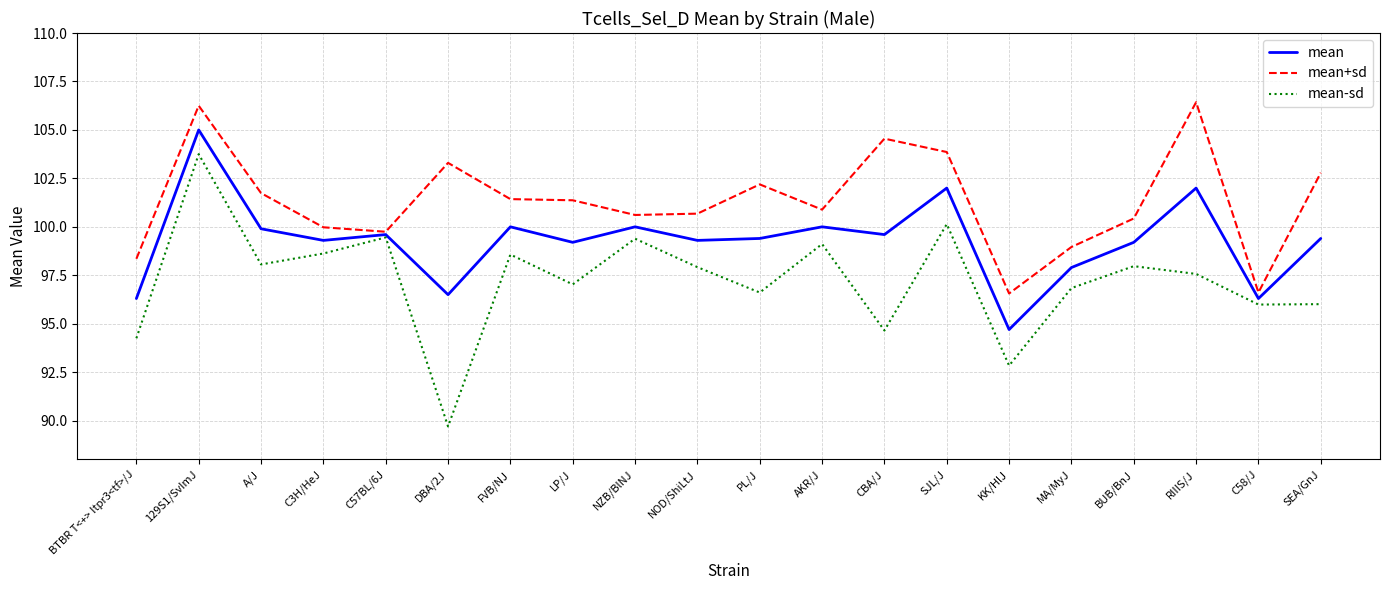

What is the average value of the mean+sd series?

101.3